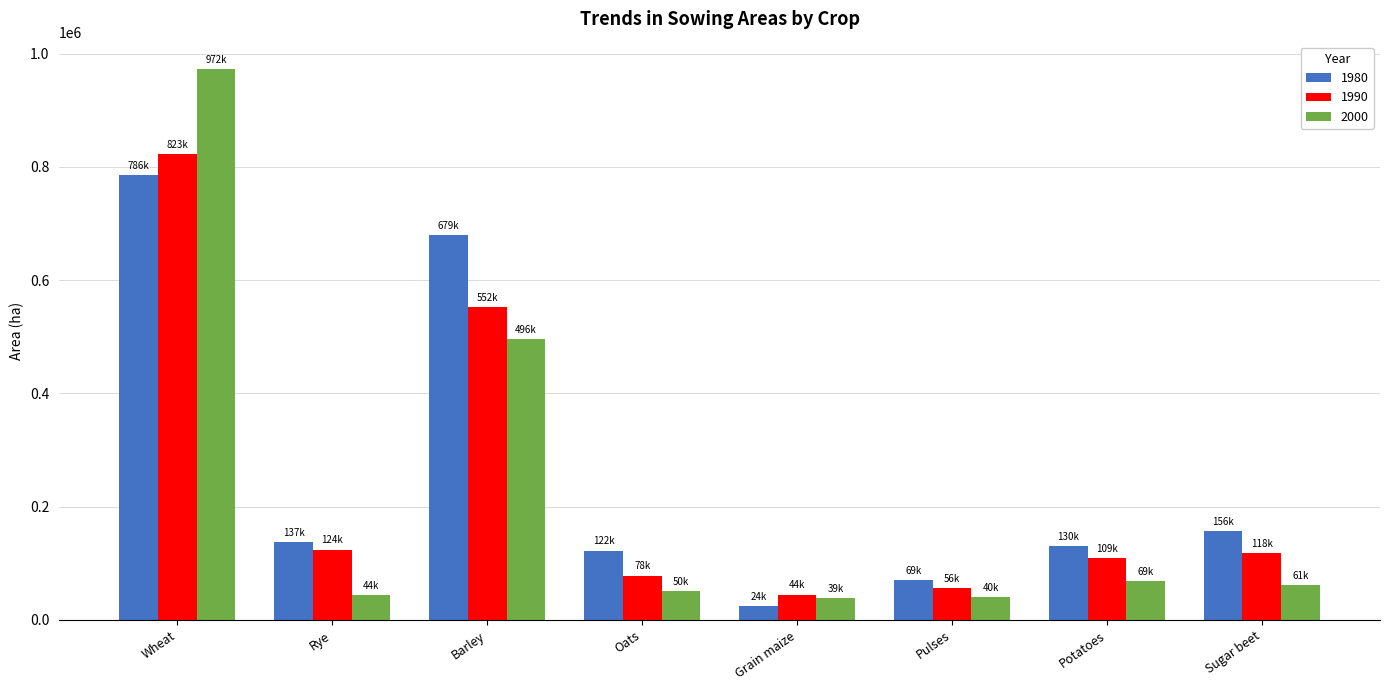

Are the bars grouped side by side (vs. stacked)?

Yes